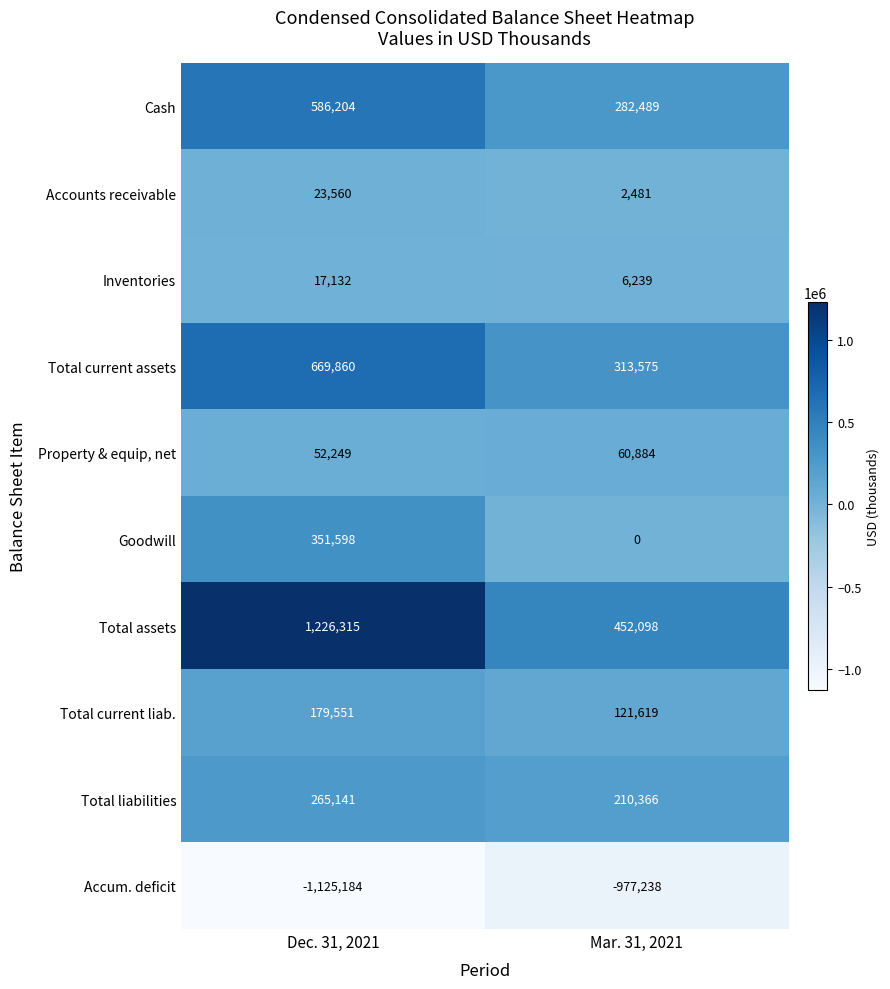

Reading right to left, transcribe all the data shown in this chart.

Cash: Mar. 31, 2021=282489	Dec. 31, 2021=586204
Accounts receivable: Mar. 31, 2021=2481	Dec. 31, 2021=23560
Inventories: Mar. 31, 2021=6239	Dec. 31, 2021=17132
Total current assets: Mar. 31, 2021=313575	Dec. 31, 2021=669860
Property & equip, net: Mar. 31, 2021=60884	Dec. 31, 2021=52249
Goodwill: Mar. 31, 2021=0	Dec. 31, 2021=351598
Total assets: Mar. 31, 2021=452098	Dec. 31, 2021=1226315
Total current liab.: Mar. 31, 2021=121619	Dec. 31, 2021=179551
Total liabilities: Mar. 31, 2021=210366	Dec. 31, 2021=265141
Accum. deficit: Mar. 31, 2021=-977238	Dec. 31, 2021=-1125184